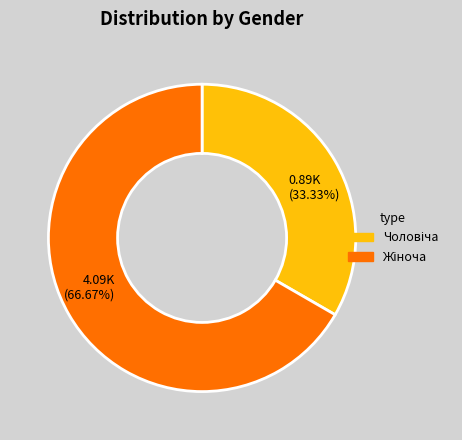

How many segments does this pie chart have?

2